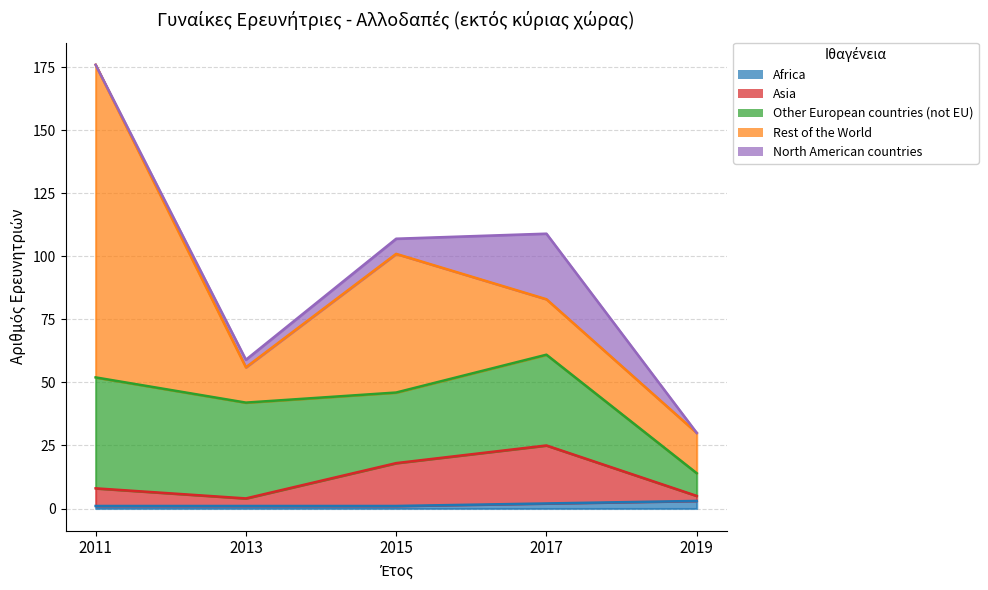

How many times do Africa and North American countries cross each other?

2